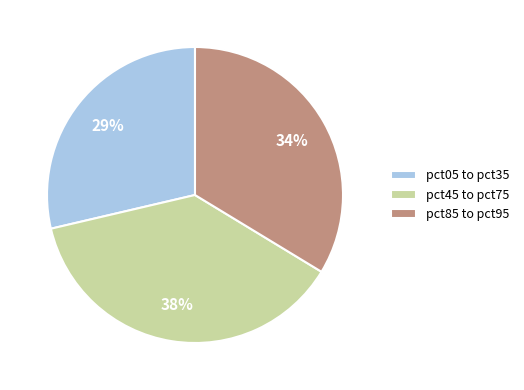

The pct05 to pct35 slice represents 36% of the pie. True or false?

False